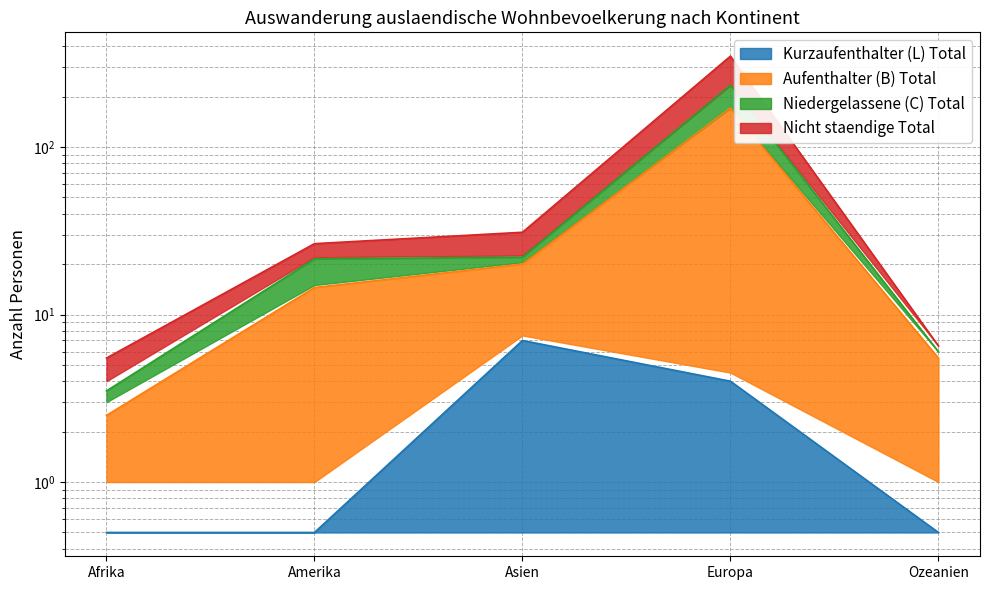

What is the label of the 5th point from the left?

Ozeanien